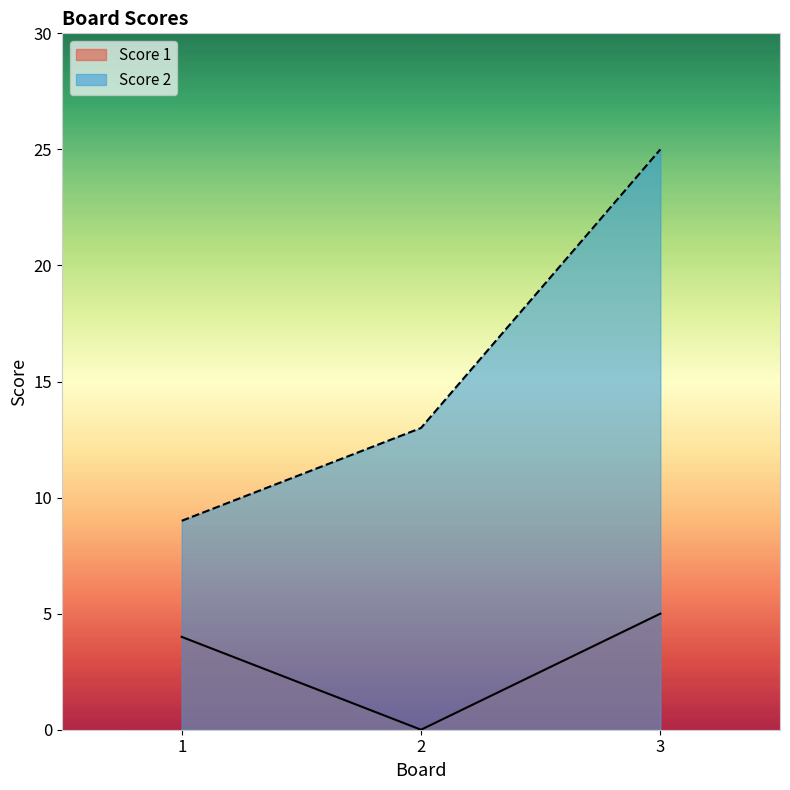

List the labels in order of Score 2 value, smallest first.

1, 2, 3